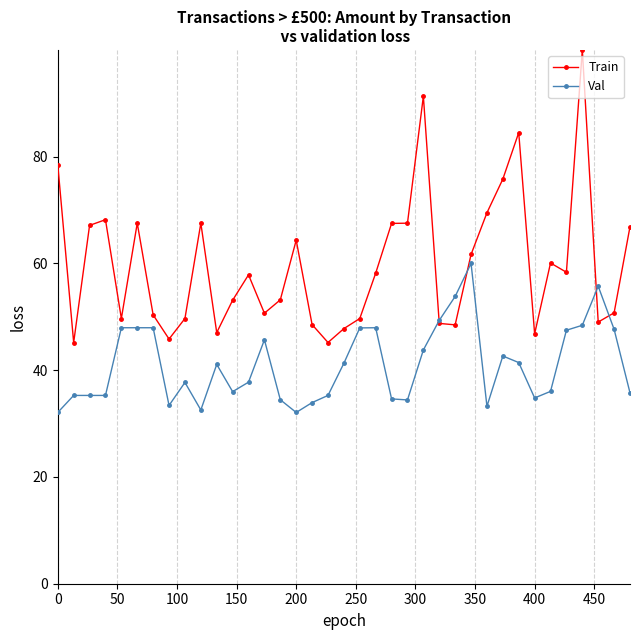

At how many categories does at least one series exceed 63?

14